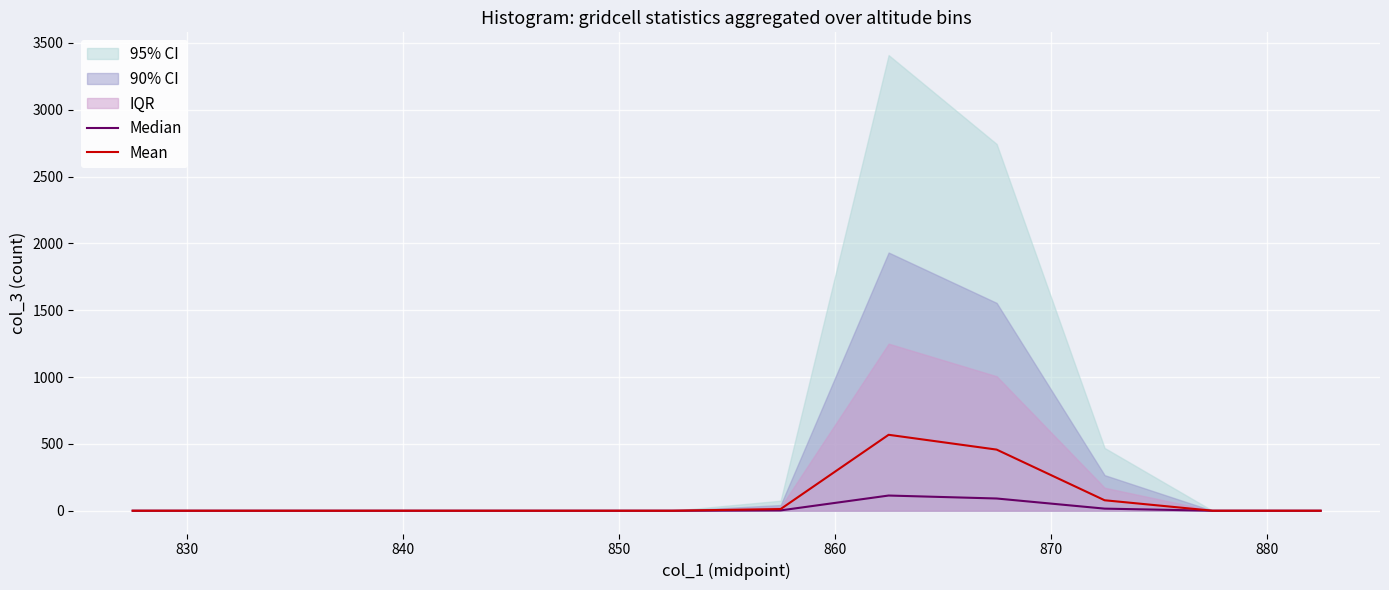

What is the maximum value for Mean?

568.0